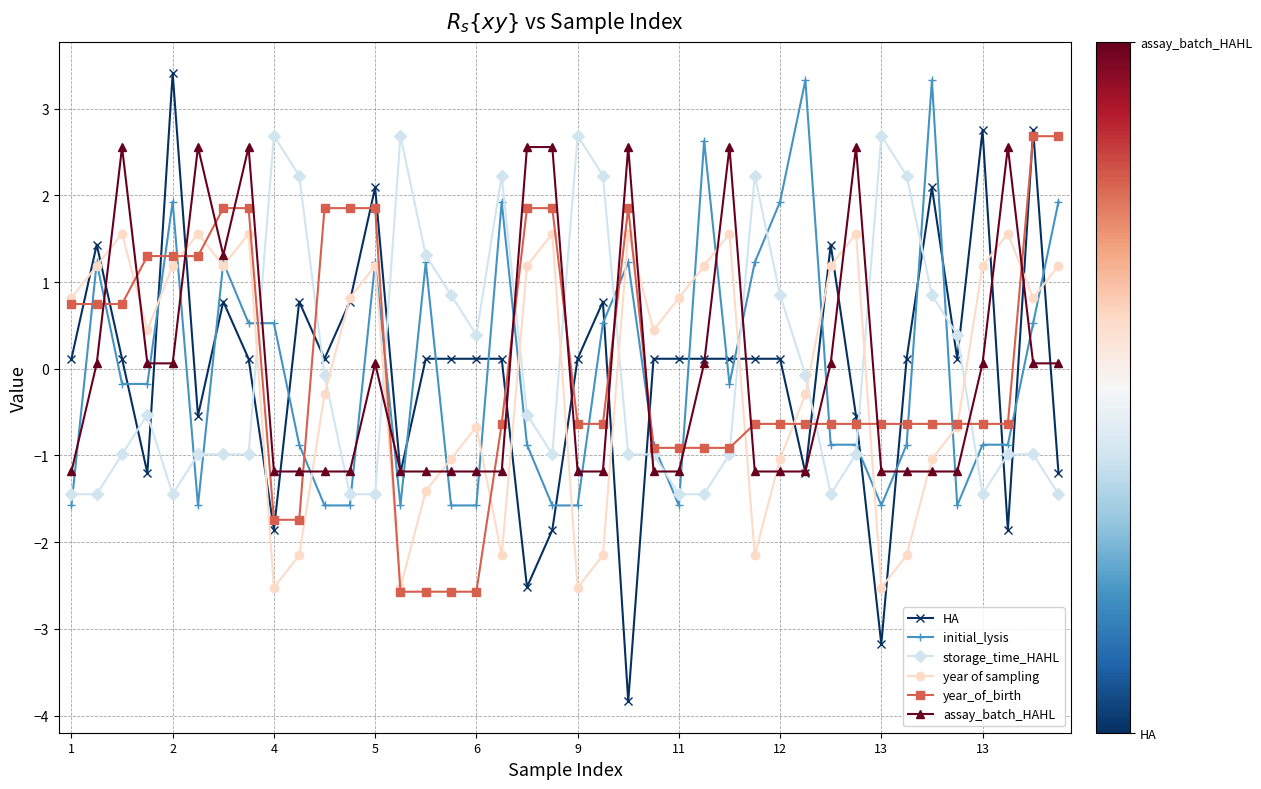

What is the value of the HA point at the 19th from the left?

-2.5